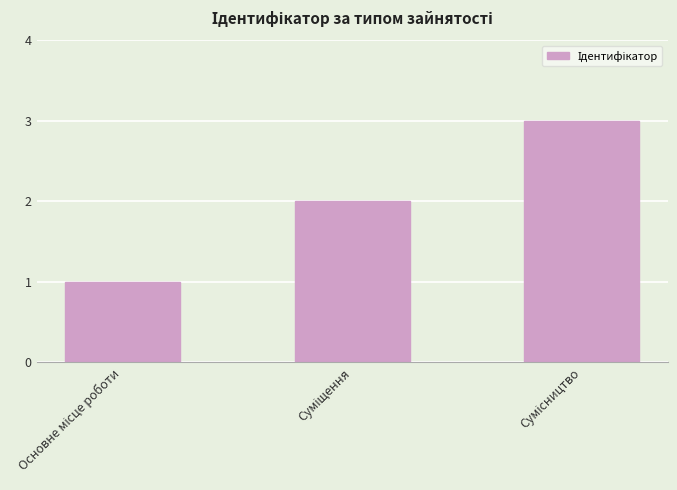

What is the maximum value shown in the chart?

3